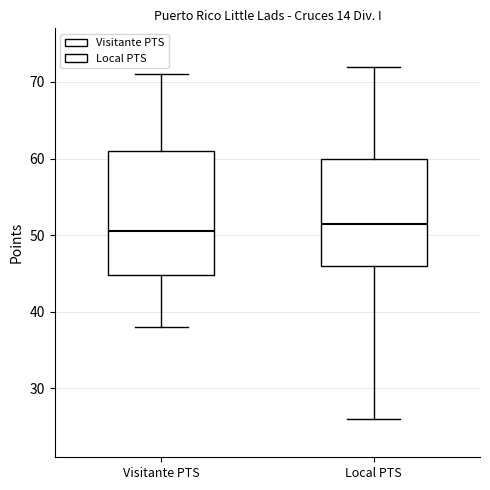

Reading left to right, transcribe this box plot: for each box, give where its median line is, the range the box spans, and where its two whiskers end, as read against the y-axis. The values are not printed on the chart, so give them approximately, as read against the axis.

Visitante PTS: median 51, box 45 to 61, whiskers 38 to 71
Local PTS: median 52, box 46 to 60, whiskers 26 to 72